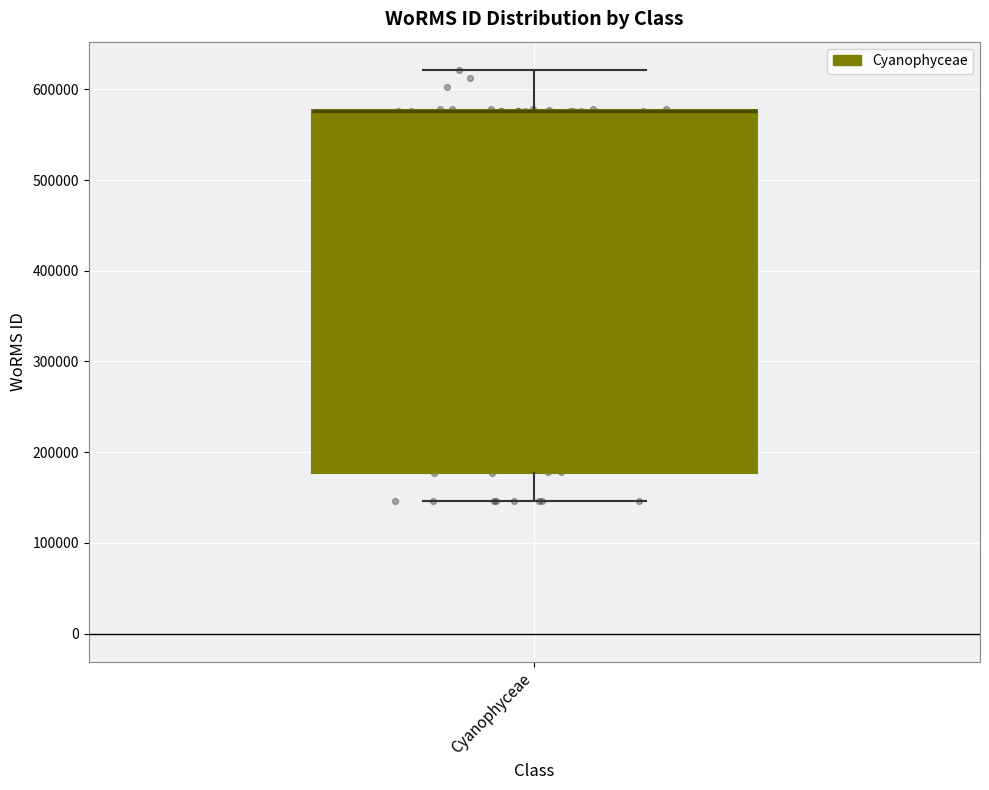

Read this box plot against the y-axis: the position of the median line, the range covered by the box, and the ends of both whiskers. The values are not printed on the chart, so give them approximately, as read against the axis.

median 580000 (drawn on the box's upper edge), box 180000 to 580000, whiskers 150000 to 620000